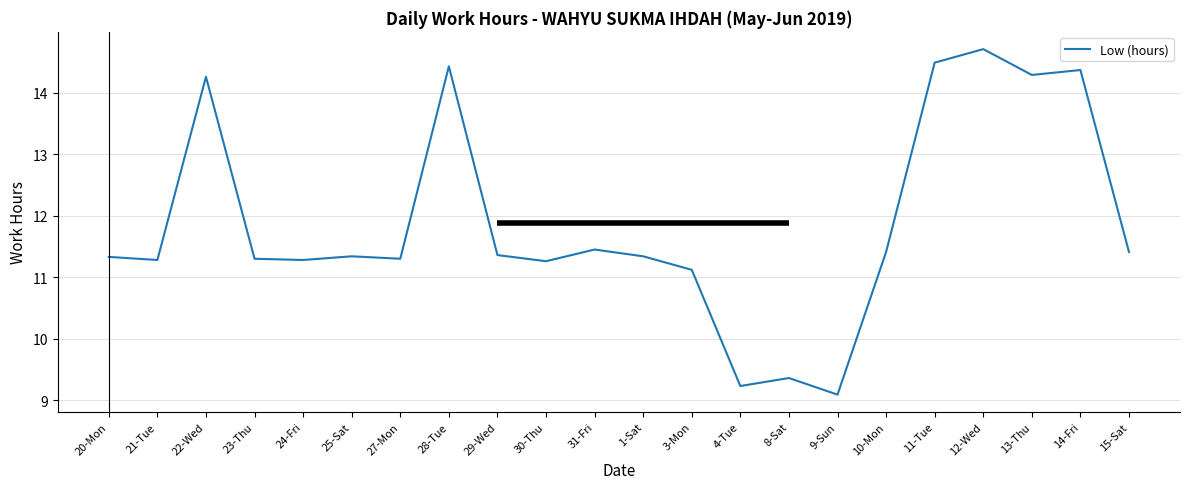

Count the number of values greater than 11.

19